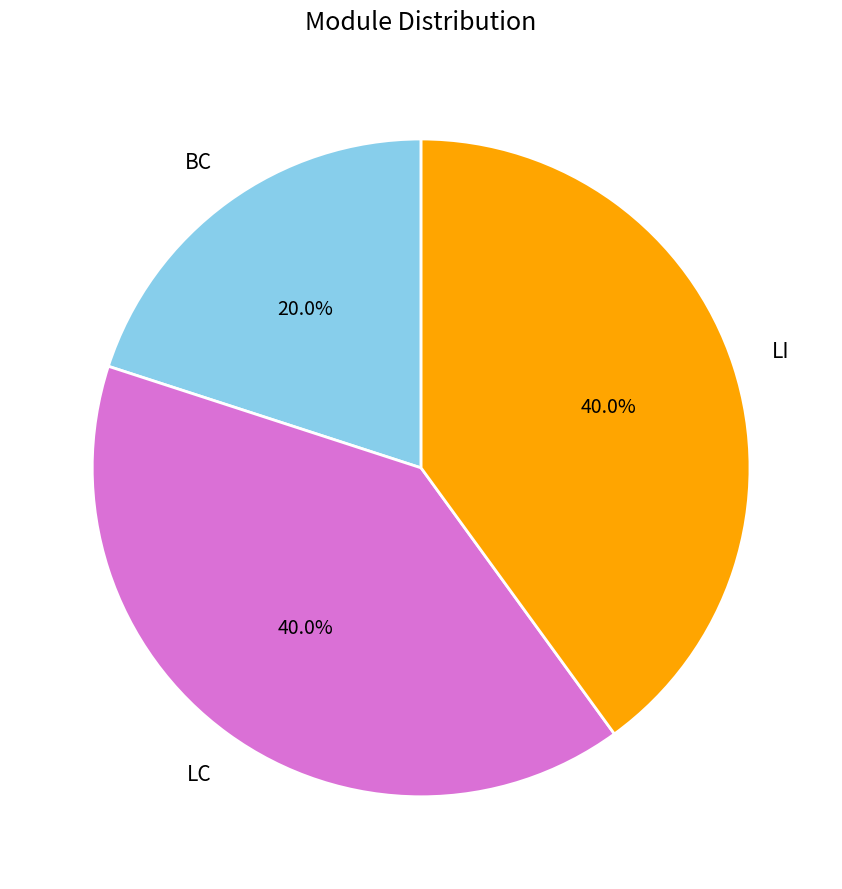

Is there any slice that represents more than half of the pie?

No